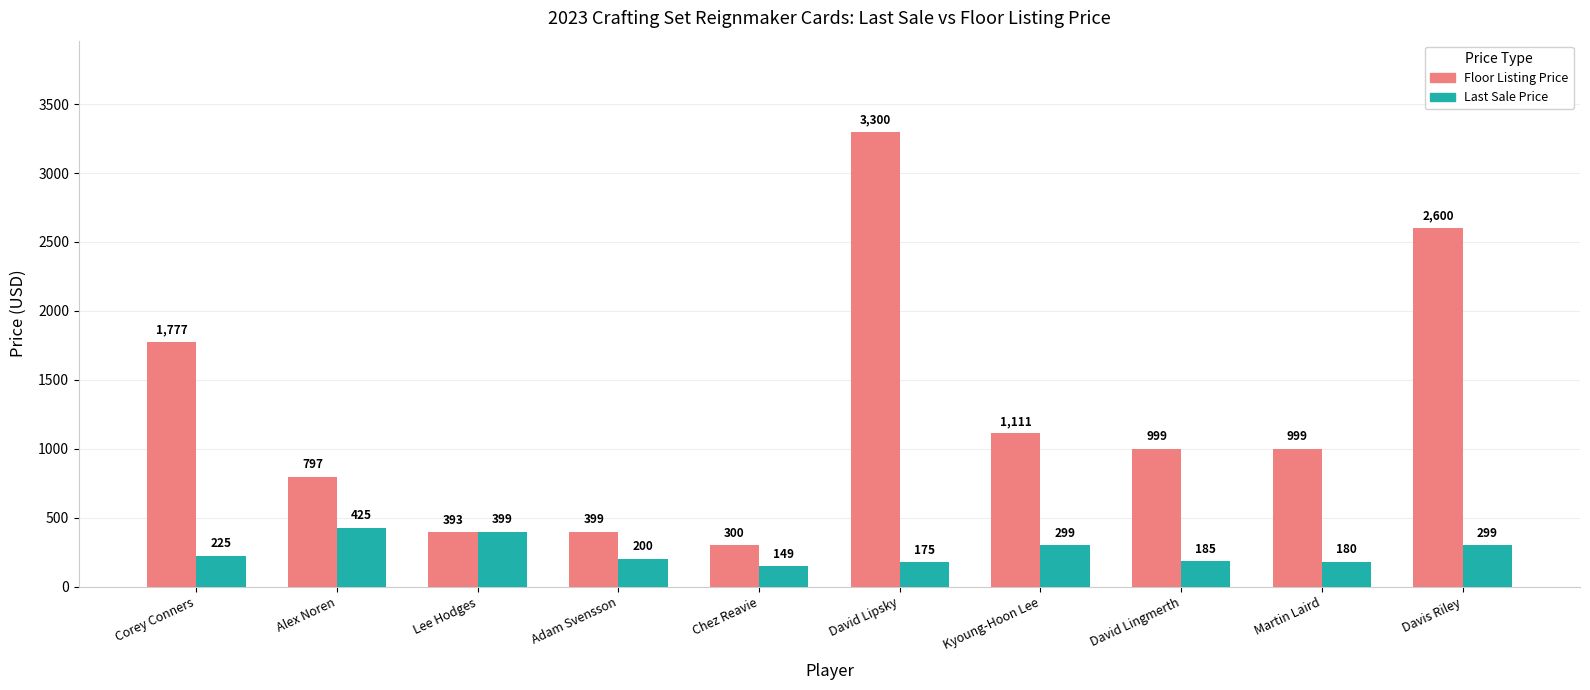

Which series has the largest total across all categories?

Floor Listing Price